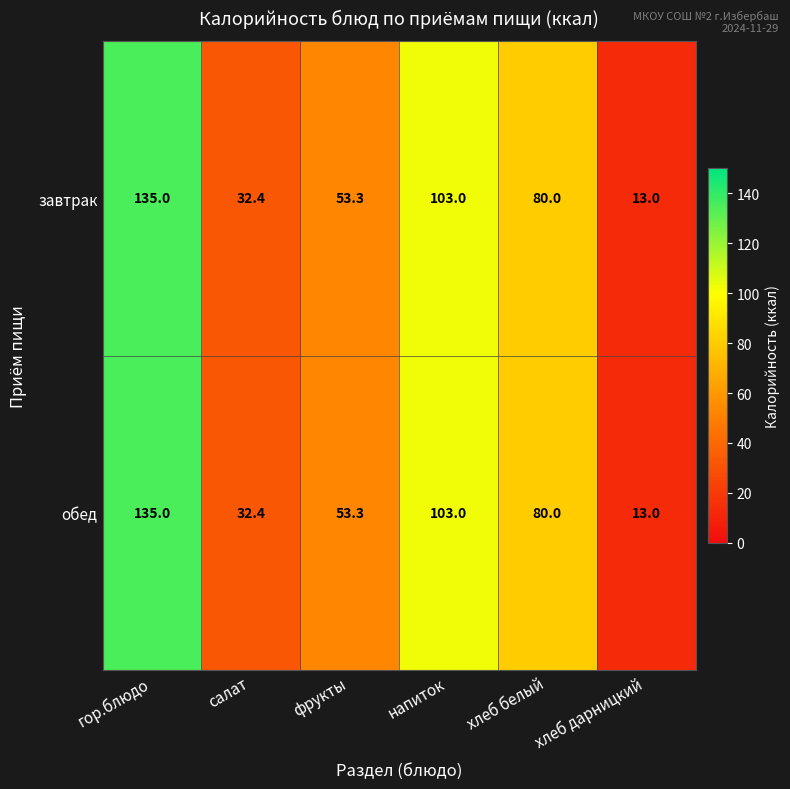

At which label does обед first exceed 80?

гор.блюдо